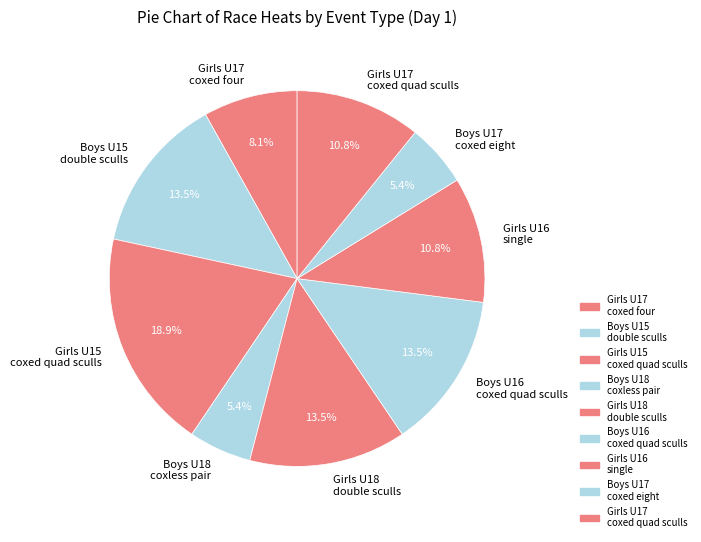

Approximately how many times larger is the value at Boys U17 coxed eight compared to Boys U18 coxless pair?

1.0